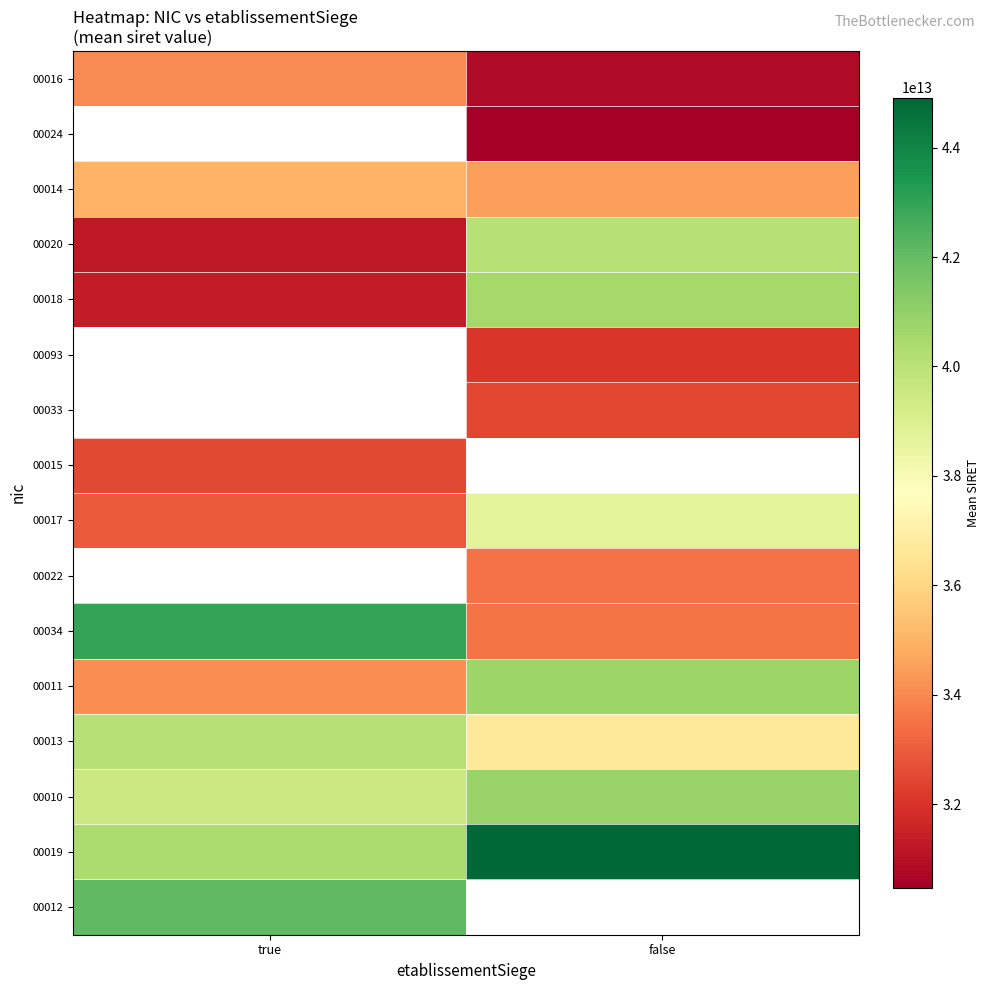

What is the difference between the highest and lowest values at true?

11729137300014.0